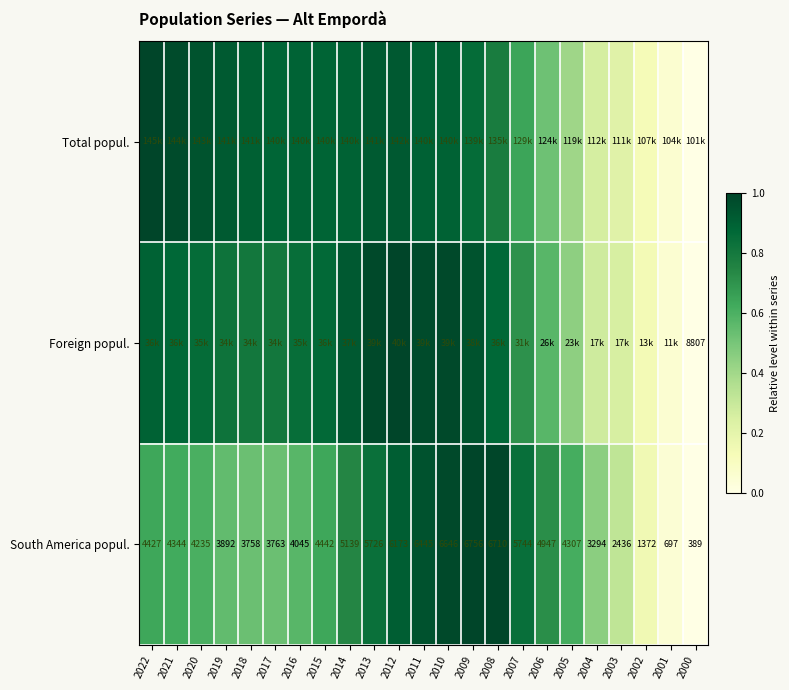

What is the spread (max minus min) of values at 2007?

0.2